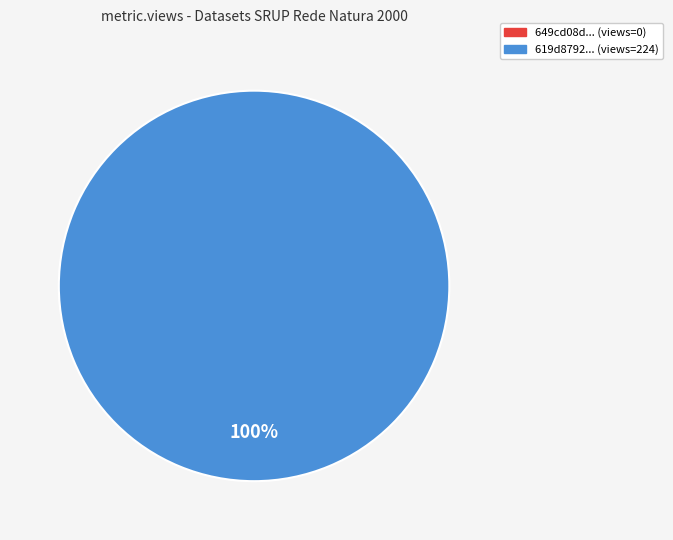

What percentage is NOT represented by 649cd08d078190ea922176ea?

100.0%